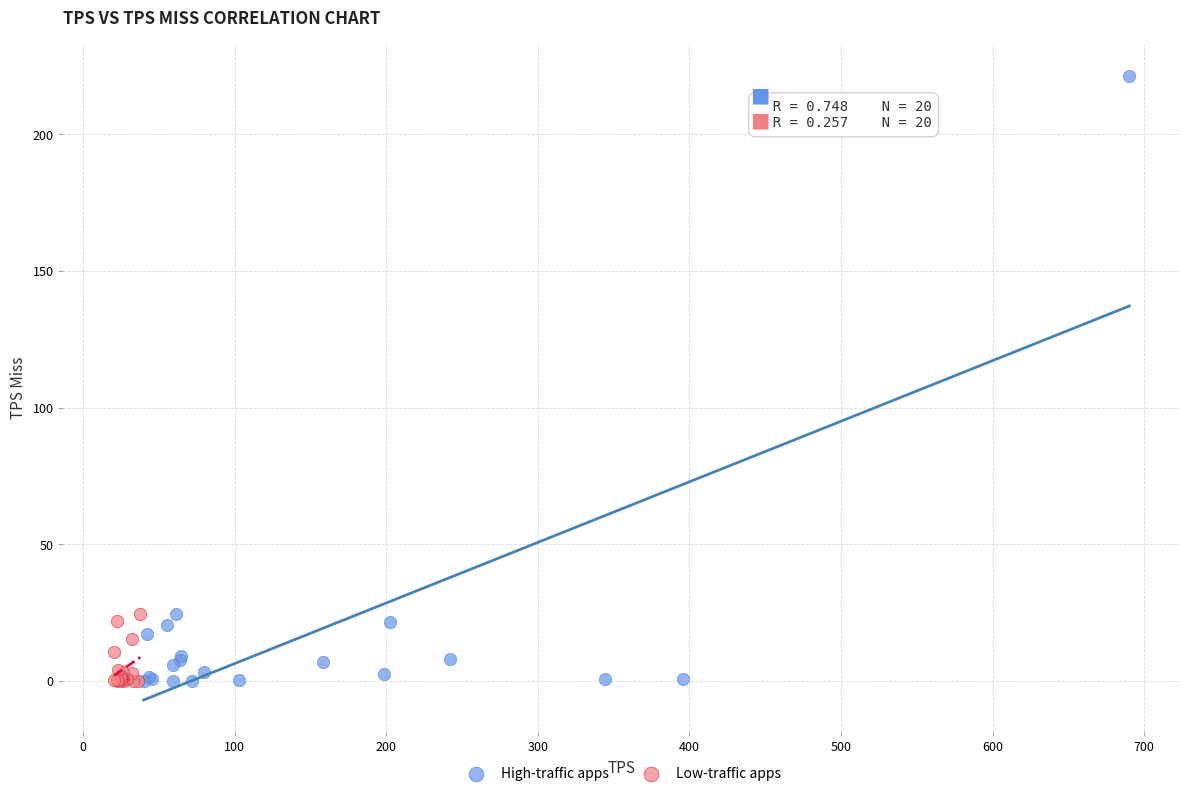

Which series reaches the maximum Y coordinate?

High-traffic apps